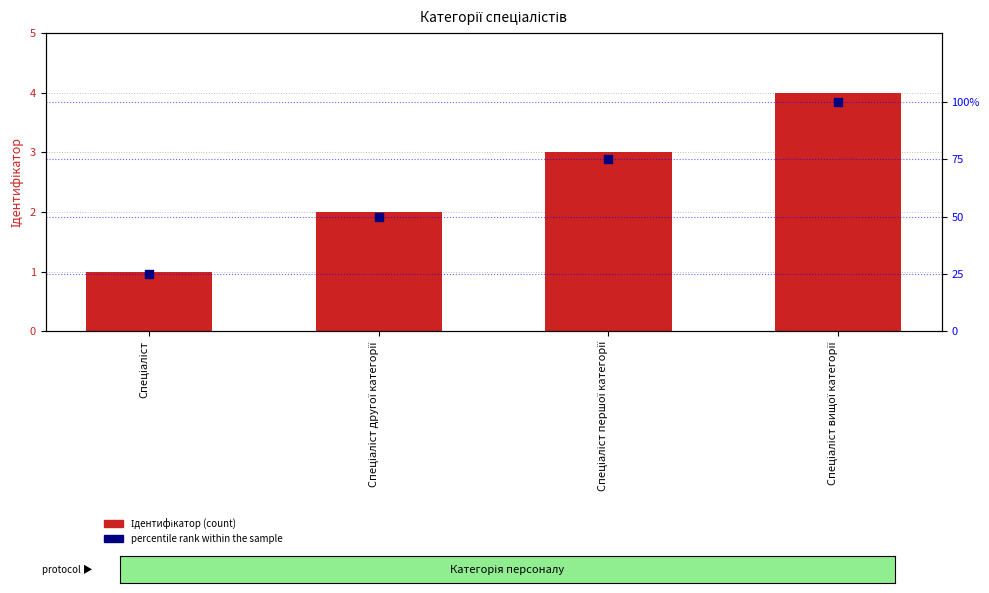

Which series reaches the maximum Y coordinate?

percentile rank within the sample